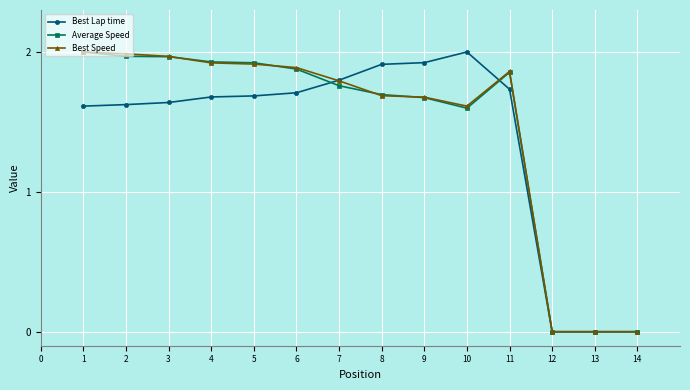

Is the value of Best Lap time at 10 greater than the value of Average Speed at 5?

Yes